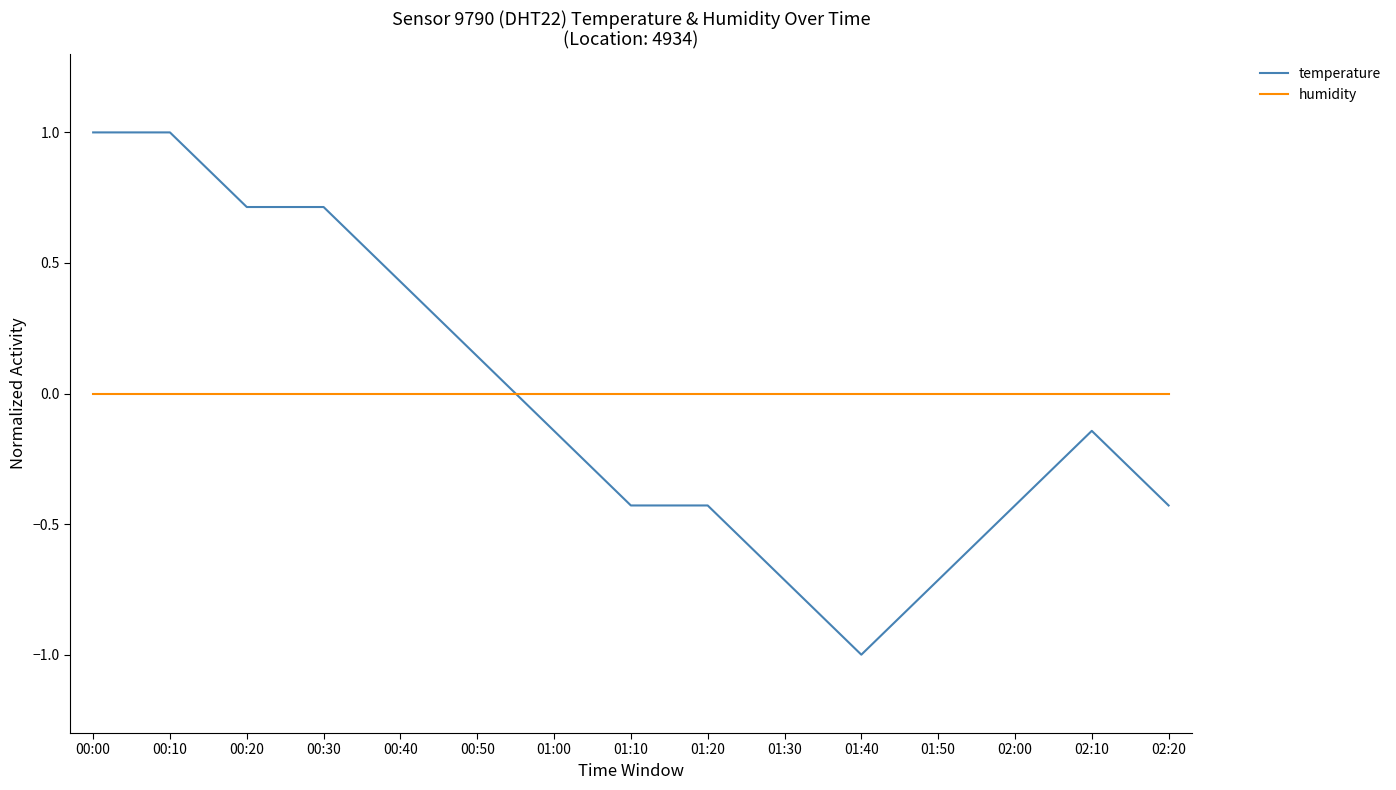

How many times do temperature and humidity cross each other?

1